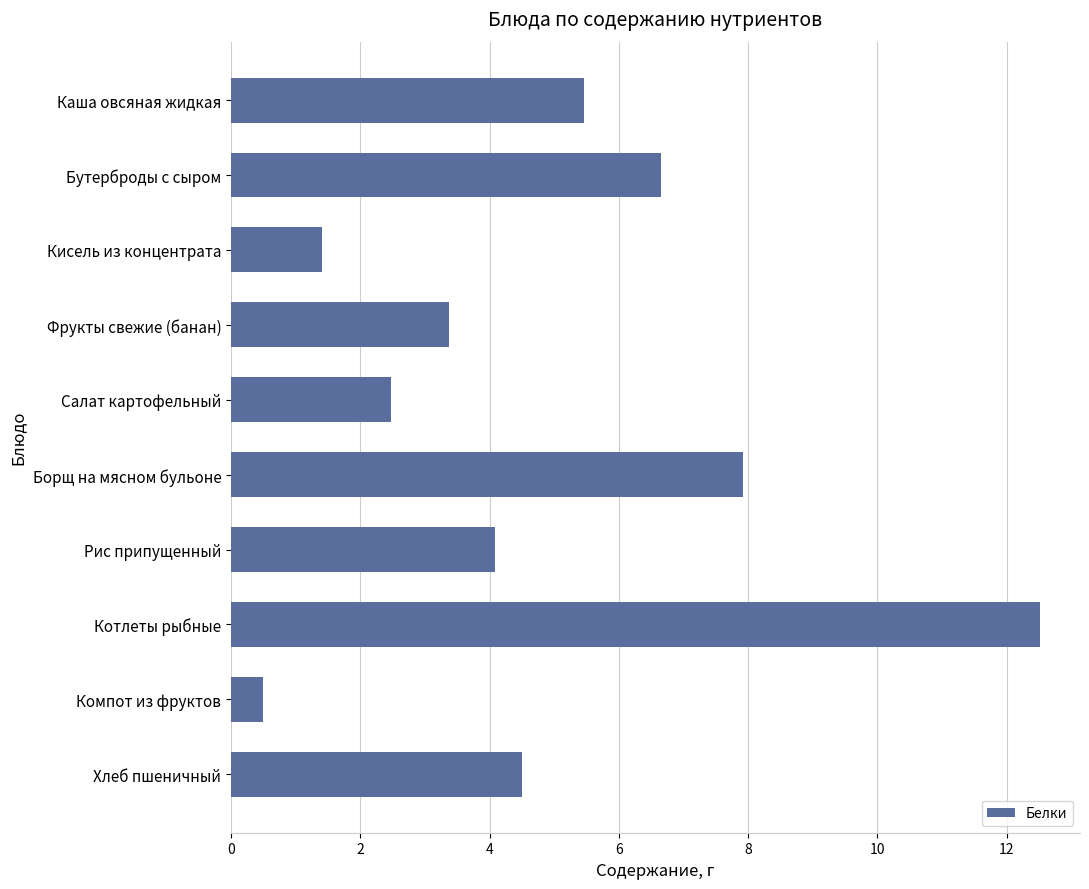

Rank the categories by value from lowest to highest.

Компот из фруктов, Кисель из концентрата, Салат картофельный, Фрукты свежие (банан), Рис припущенный, Хлеб пшеничный, Каша овсяная жидкая, Бутерброды с сыром, Борщ на мясном бульоне, Котлеты рыбные